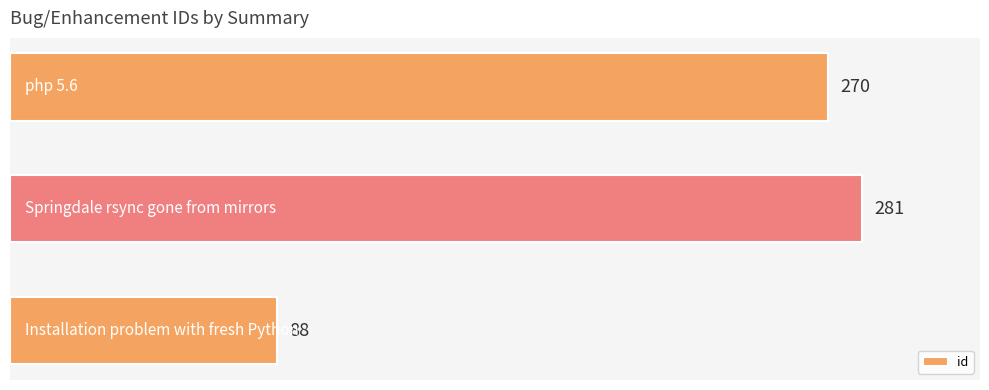

How many values are below 270?

1